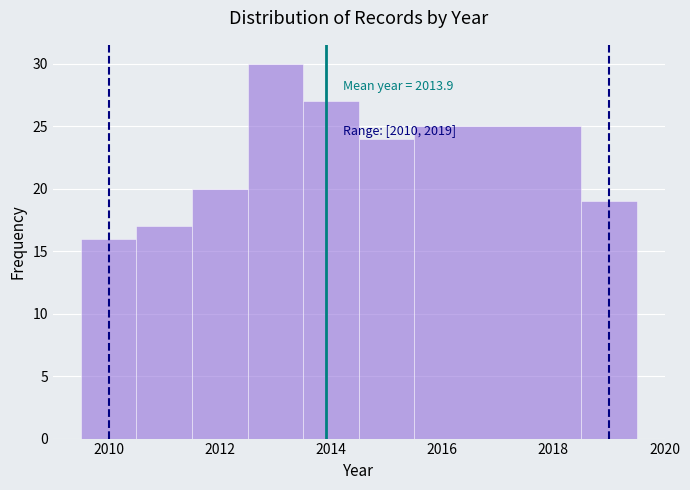

Which range on the x-axis has the tallest bar?

2012.5 to 2013.5